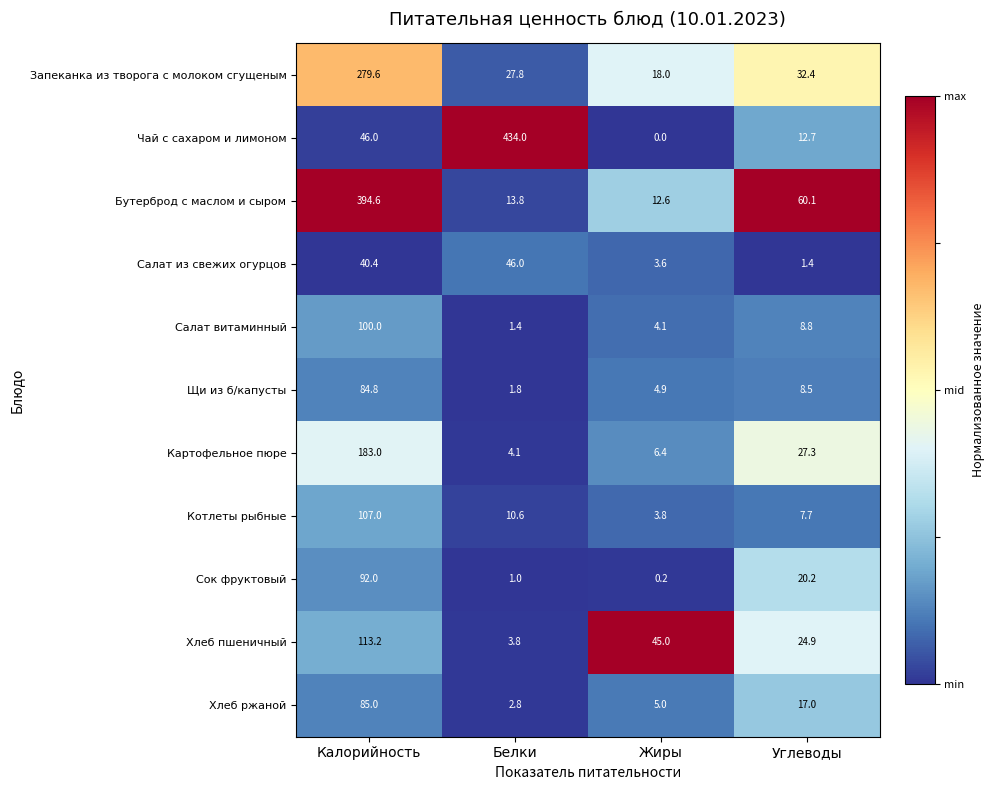

At how many categories does at least one series exceed 0?

4